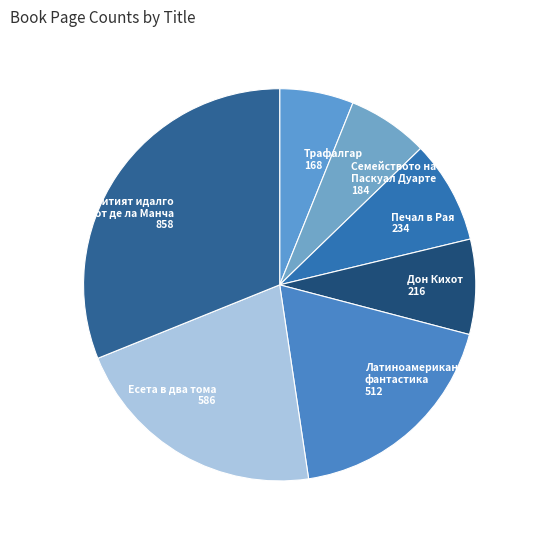

Is it true that Латиноамериканска фантастика 512 is 19% of the pie?

True